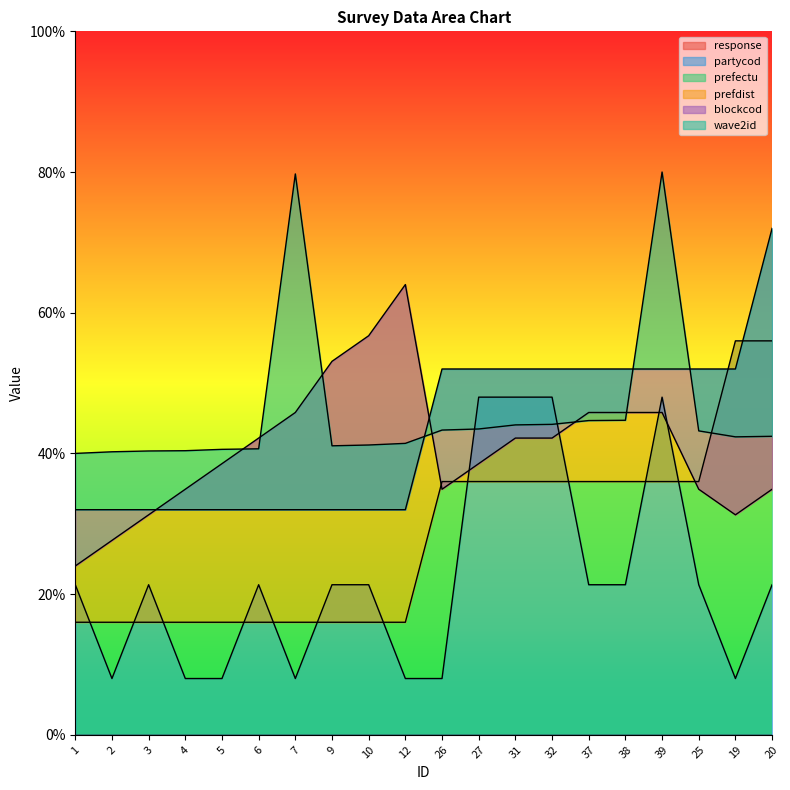

What is the average value of the prefectu series?

28.0